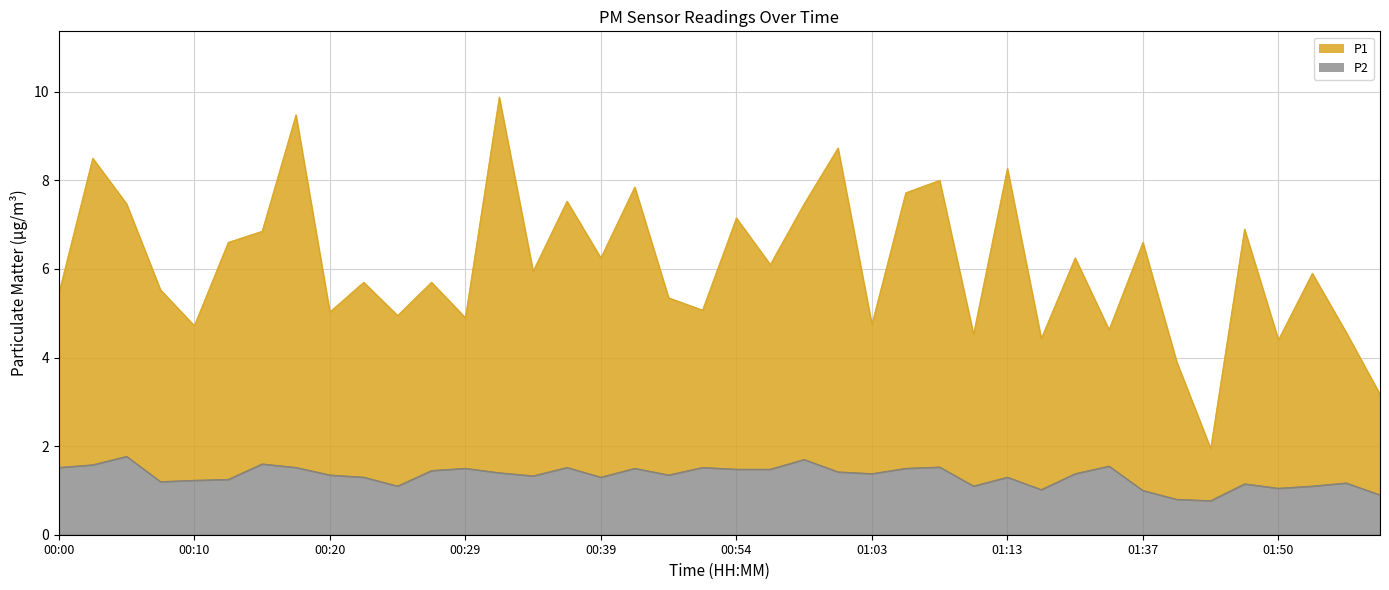

True or false: P1 and P2 cross at least once.

False